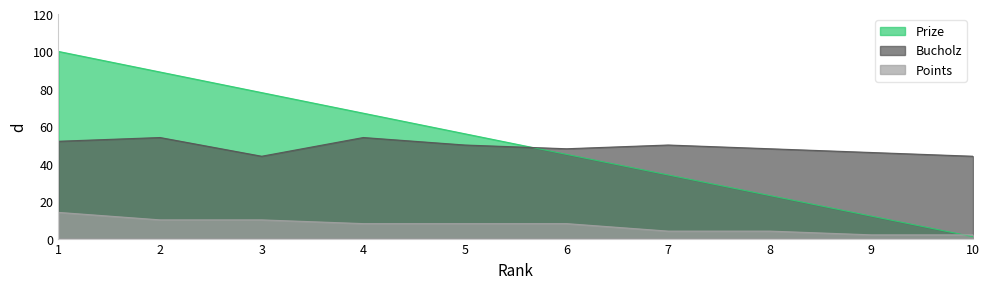

True or false: Prize has more than 2 interior local peaks.

False